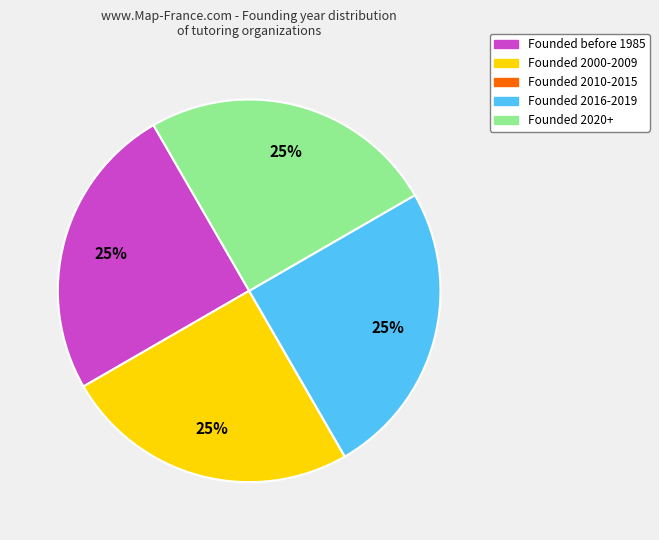

Is there a majority slice in this chart?

No